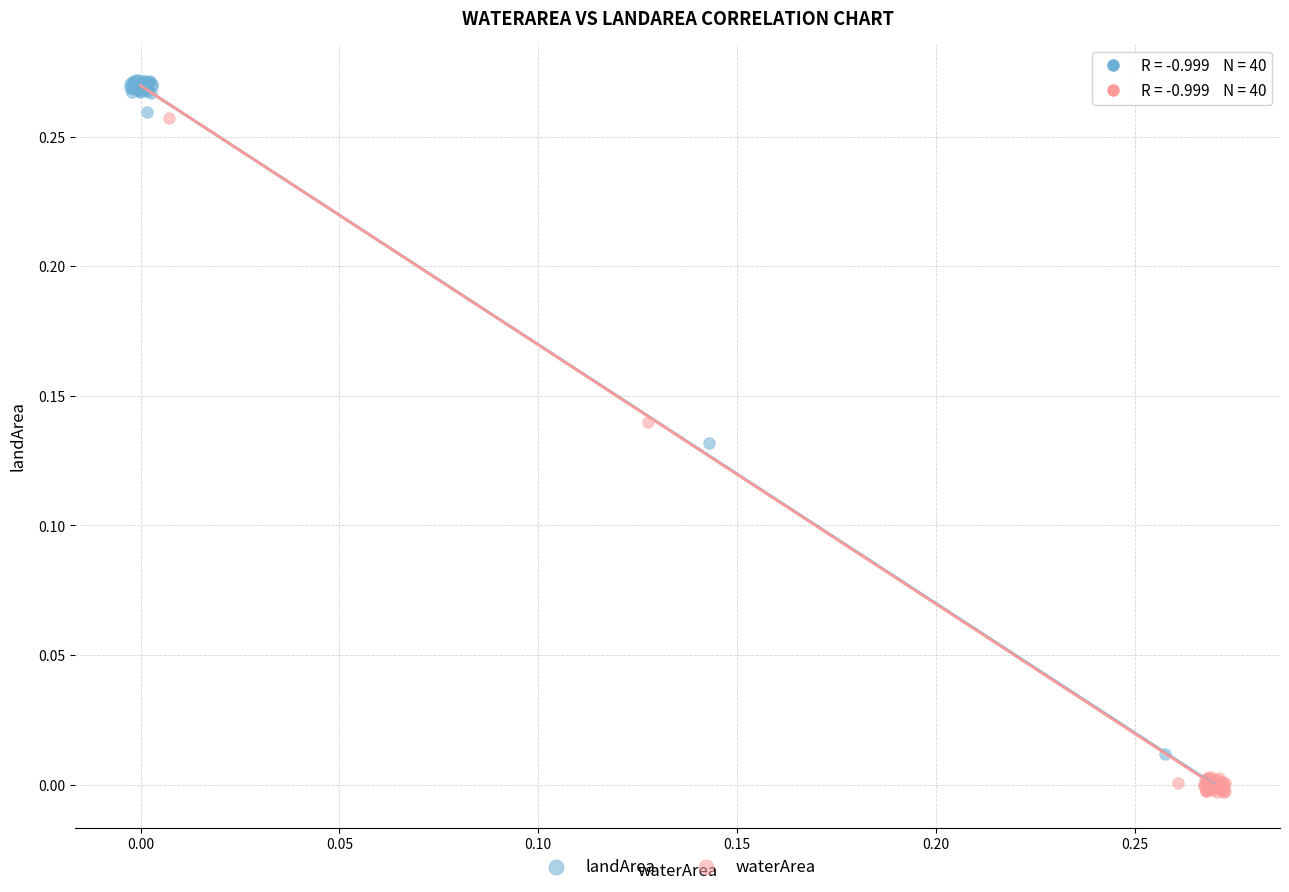

Which series contains the lowest Y value?

waterArea